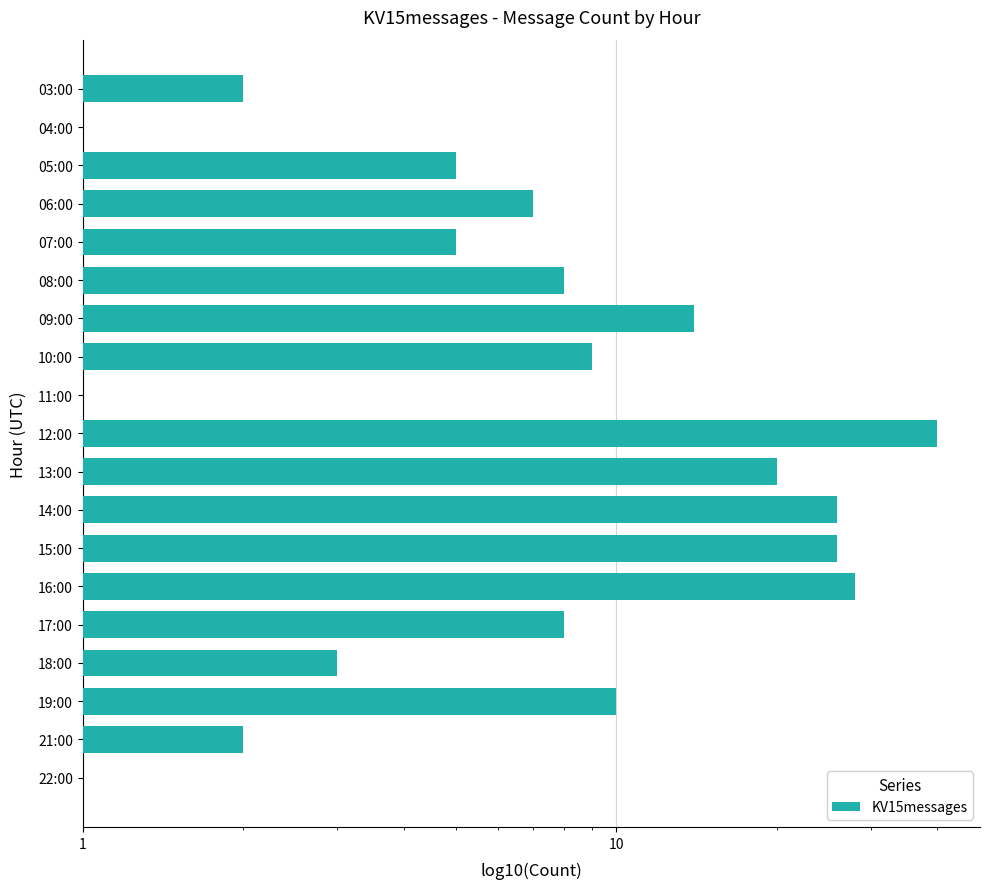

The chart shows a value of 14 at 09:00. True or false?

True